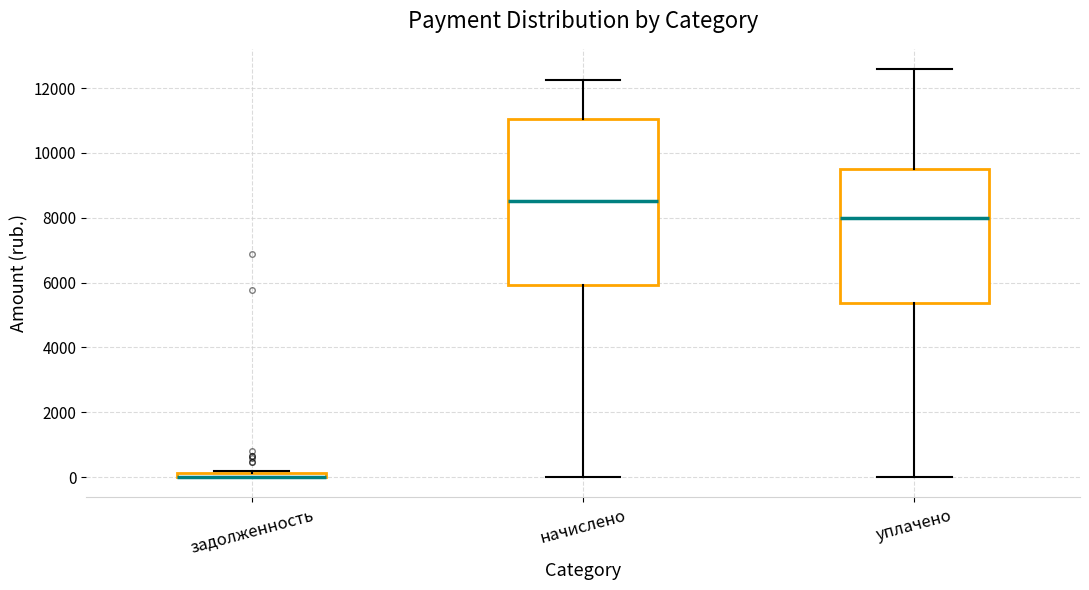

Where is the upper edge of the box for начислено on the y-axis? The values are not printed on the chart, so give them approximately, as read against the axis.

11000